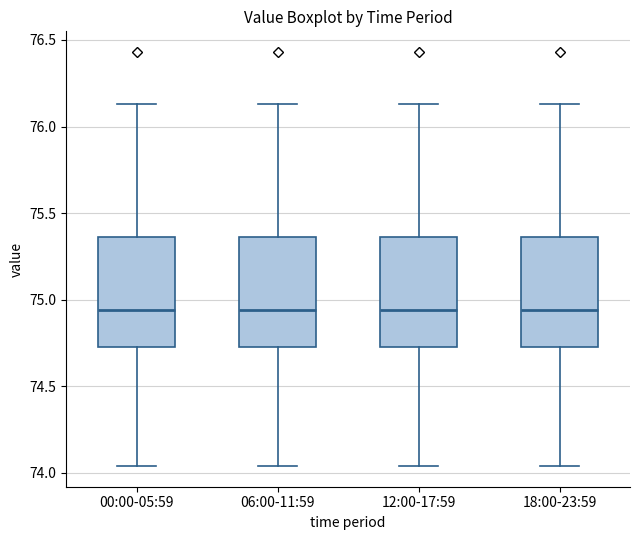

Where does the median line of the box for 12:00-17:59 sit on the y-axis? The values are not printed on the chart, so give them approximately, as read against the axis.

74.95